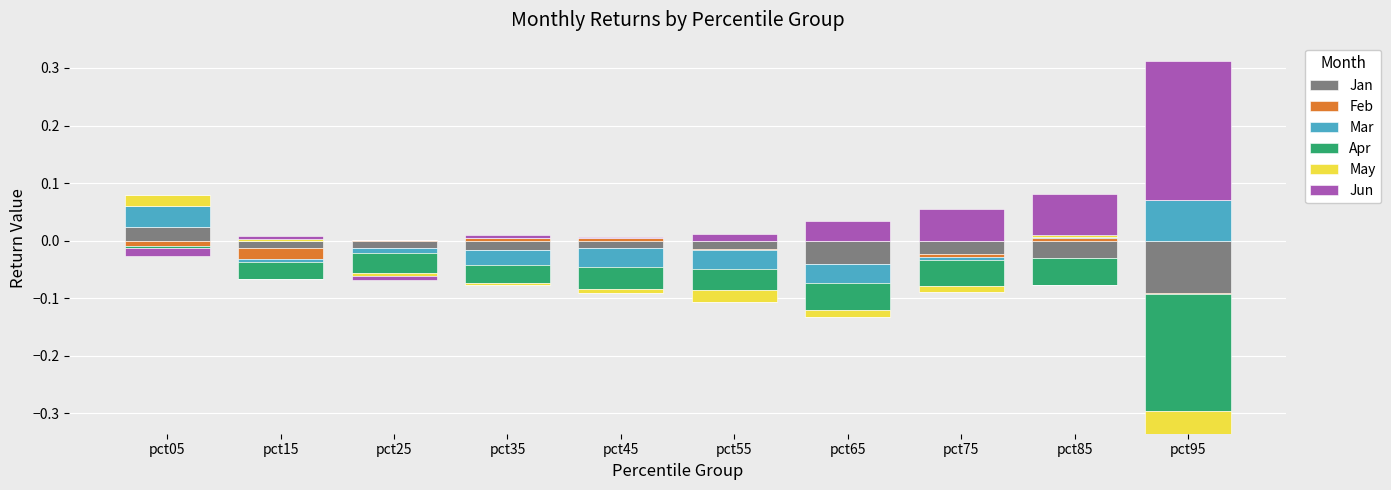

Is it true that May equals 0.0 at pct75?

True